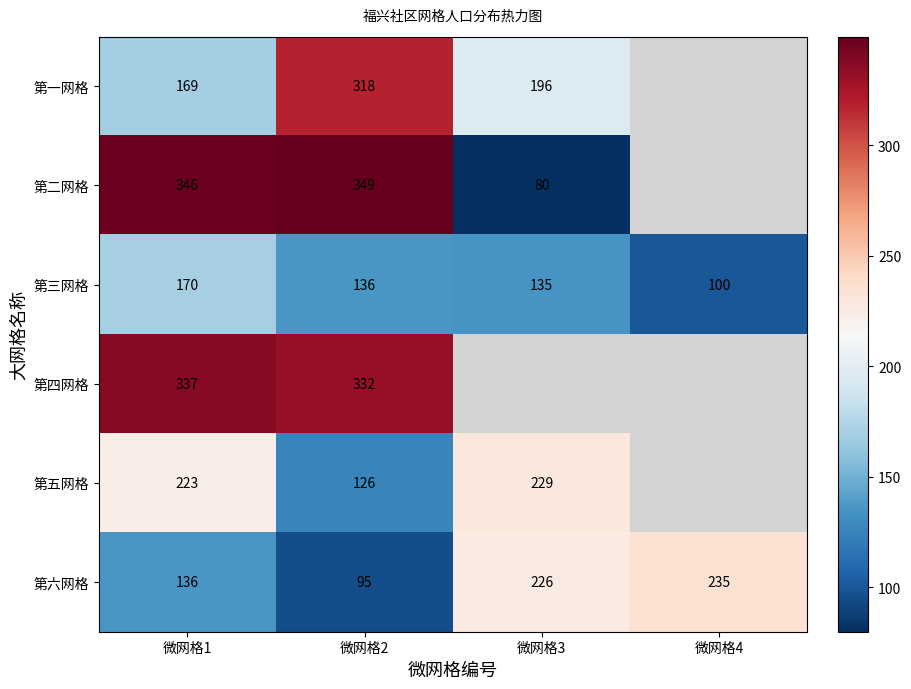

Rank the categories by 第六网格 value from lowest to highest.

微网格2, 微网格1, 微网格3, 微网格4